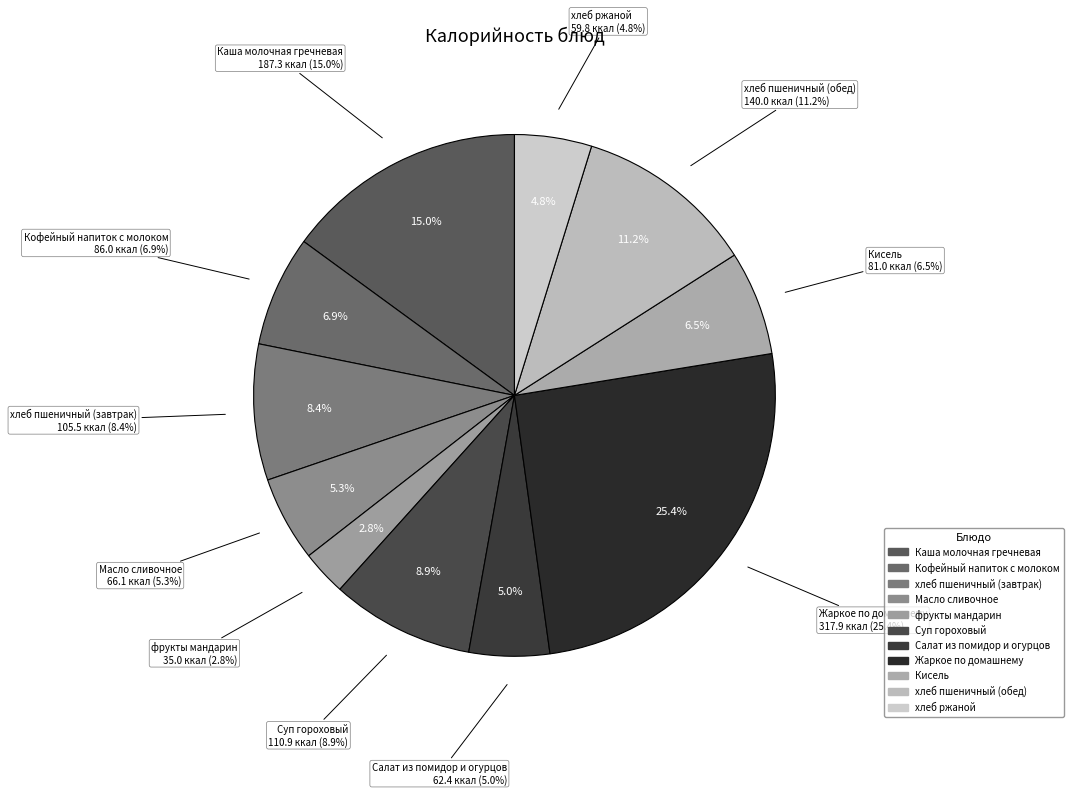

To the nearest percent, what portion does хлеб пшеничный (обед) represent?

11%